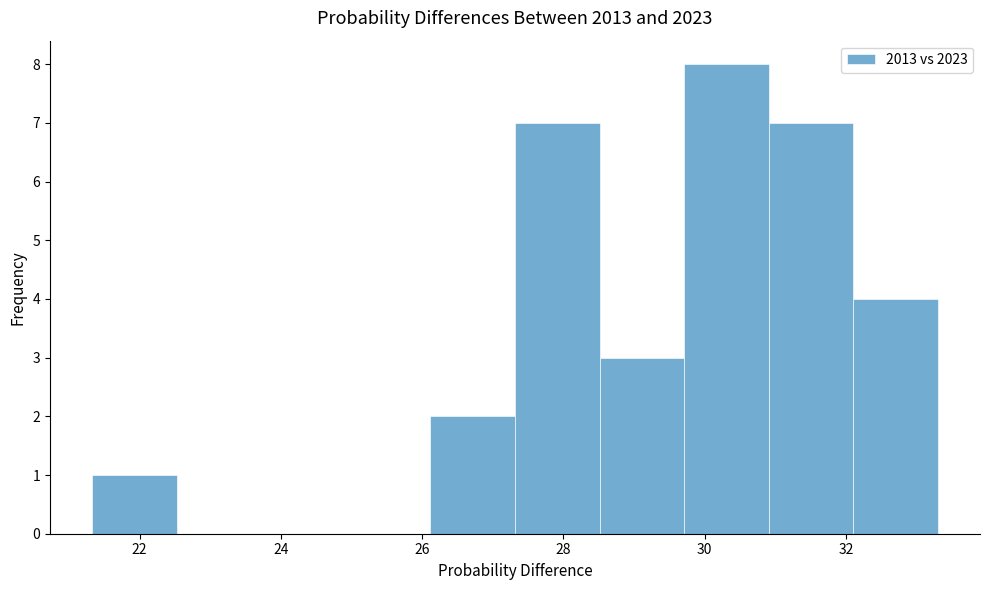

Which range on the x-axis has the tallest bar?

29.8 to 31.0